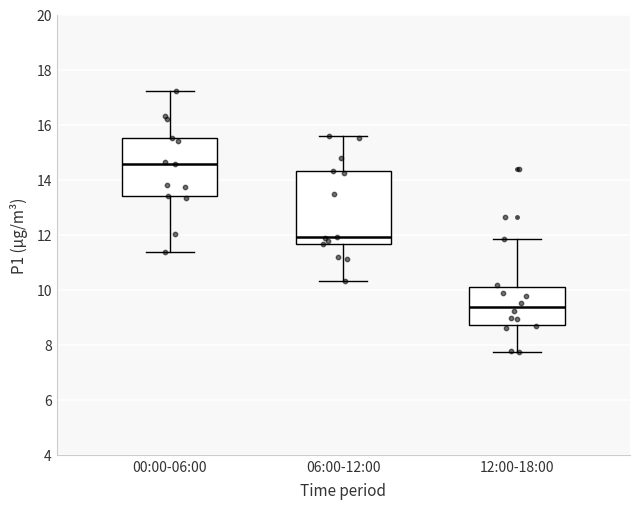

Where is the lower edge of the box for 12:00-18:00 on the y-axis? The values are not printed on the chart, so give them approximately, as read against the axis.

8.8